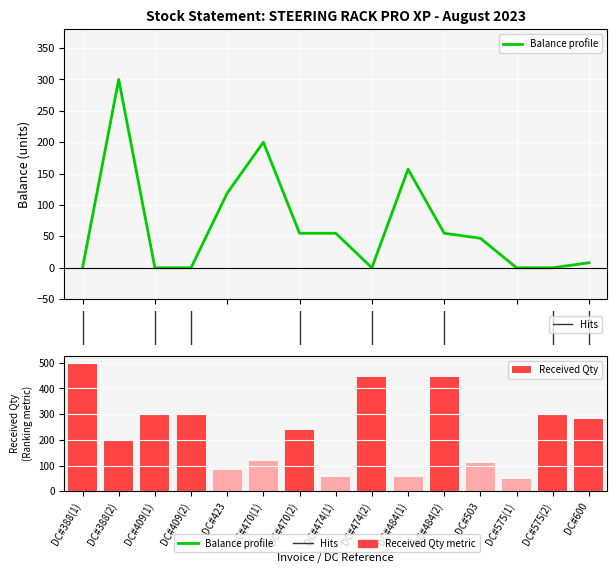

At which label is Received Qty closest to 273?

DC#600